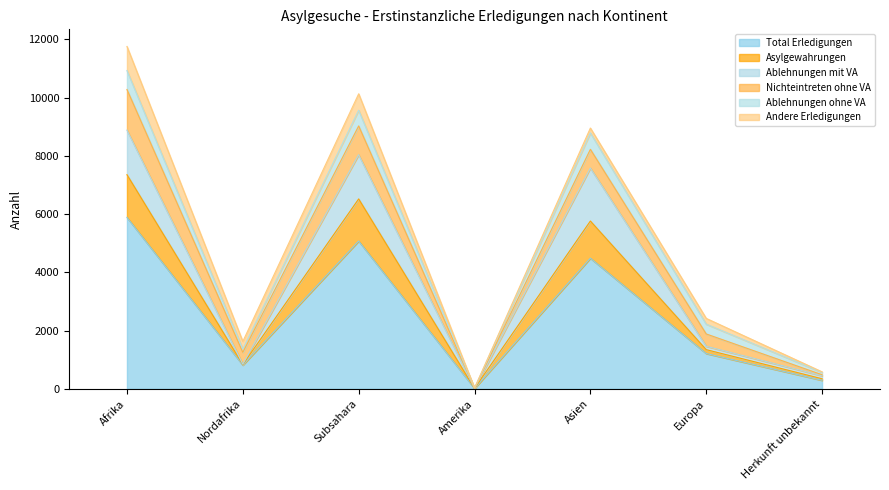

Count the number of data series in this chart.

6